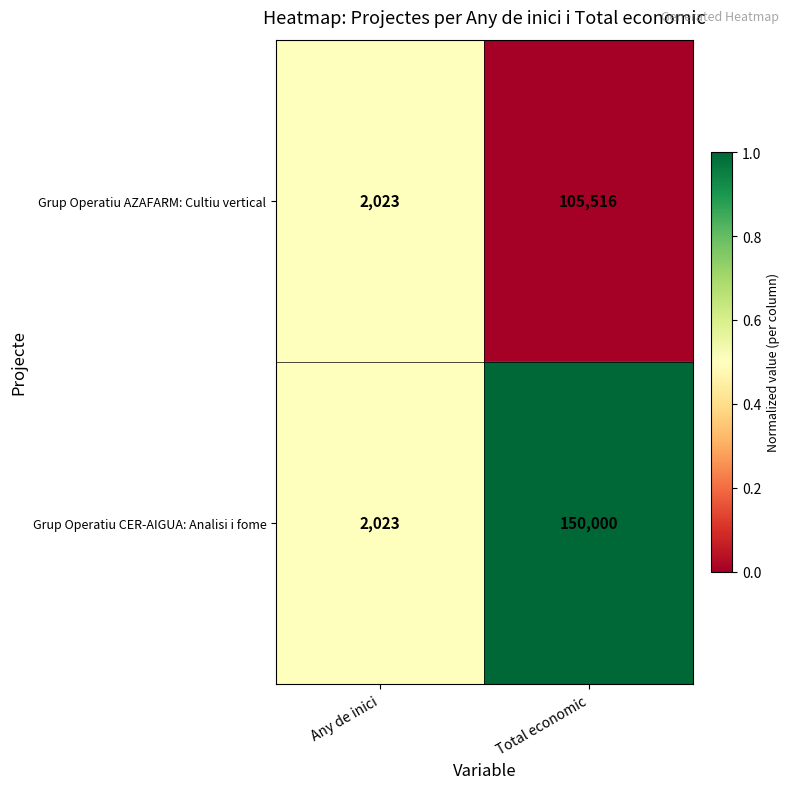

What is the difference between the Grup Operatiu AZAFARM: Cultiu vertical values at Total economic and Any de inici?

103493